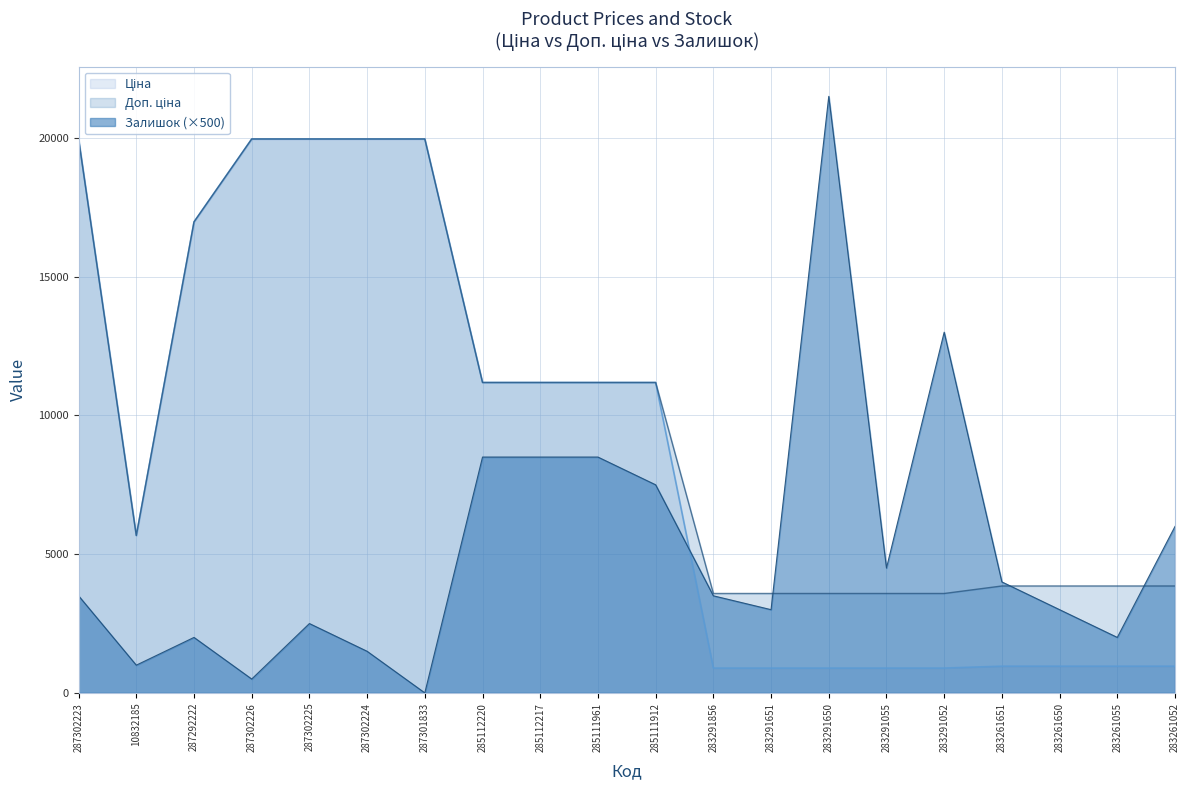

Rank the categories by Доп. ціна value from lowest to highest.

283291856, 283291651, 283291650, 283291055, 283291052, 283261651, 283261650, 283261055, 283261052, 10832185, 285112220, 285112217, 285111961, 285111912, 287292222, 287302223, 287302226, 287302225, 287302224, 287301833